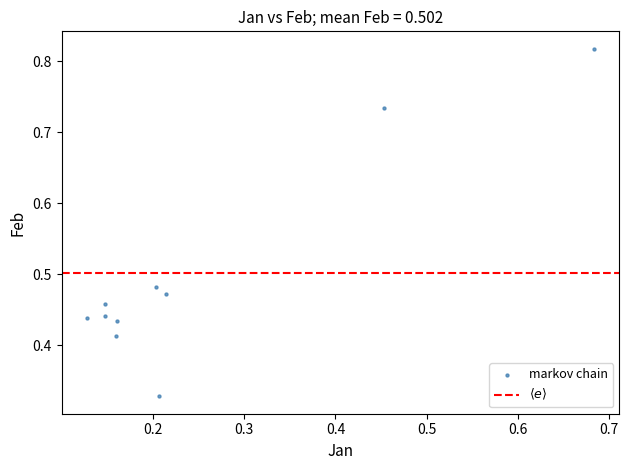

What is the range of X values (max minus min)?

0.6